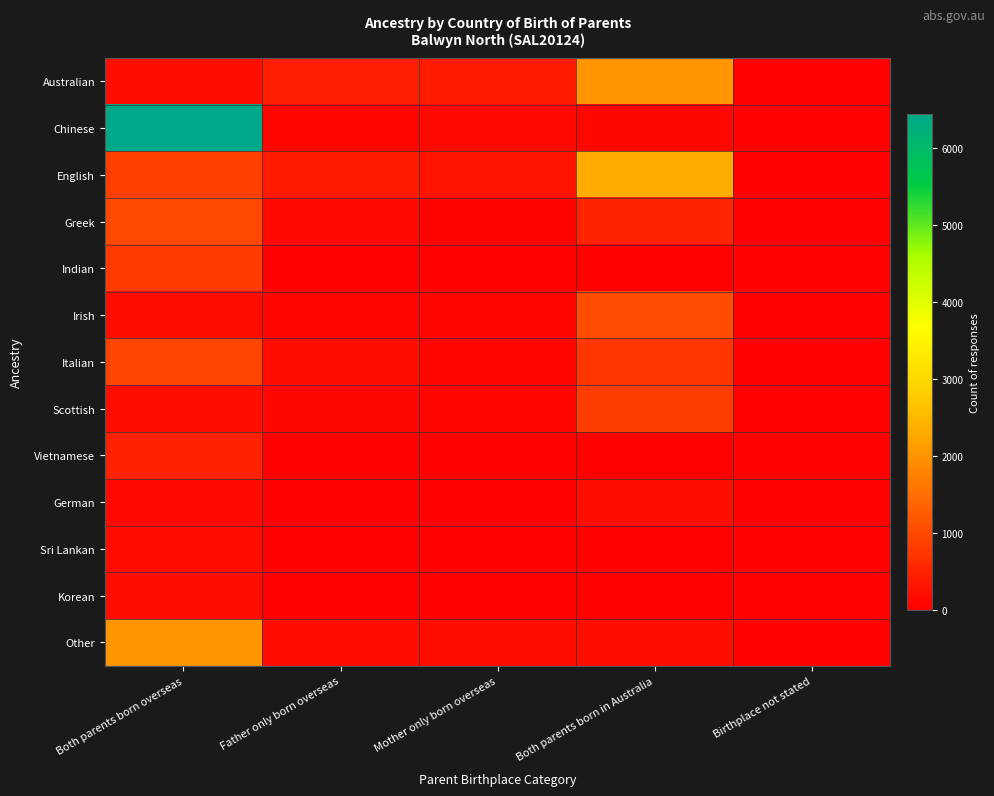

Which has a higher value, Both parents born in Australia or Mother only born overseas?

Both parents born in Australia